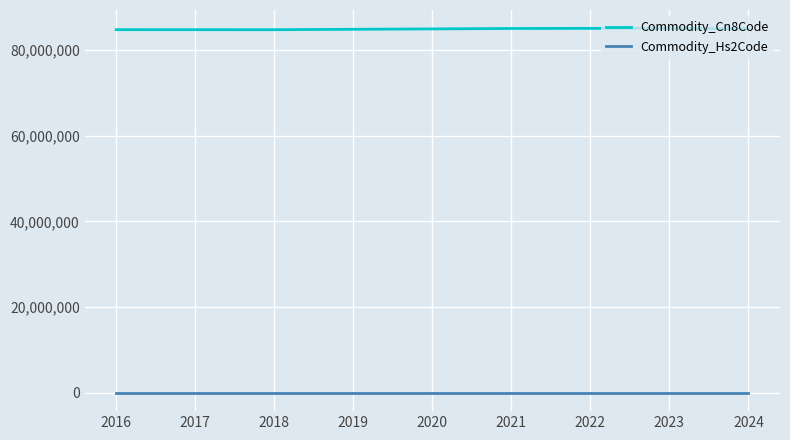

True or false: Commodity_Cn8Code and Commodity_Hs2Code cross at least once.

False